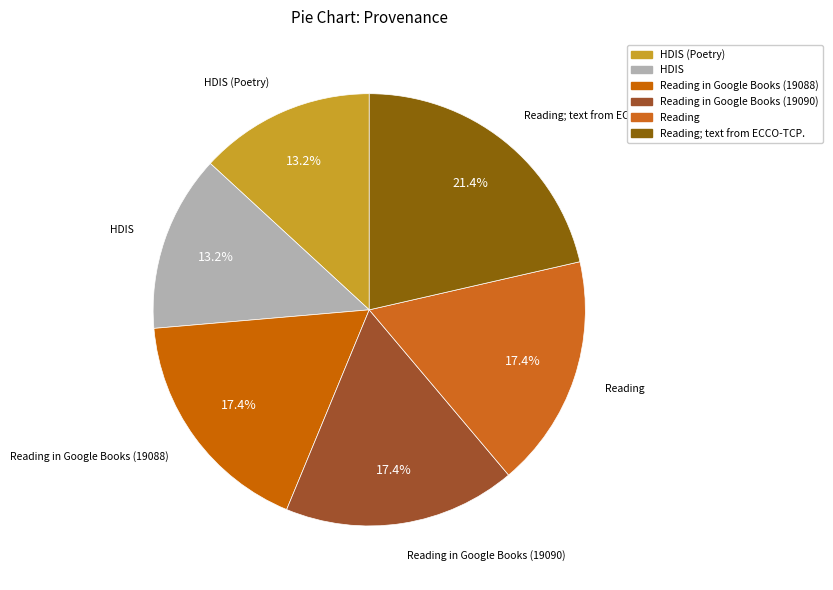

Which category has the smallest portion of the pie?

HDIS (Poetry)